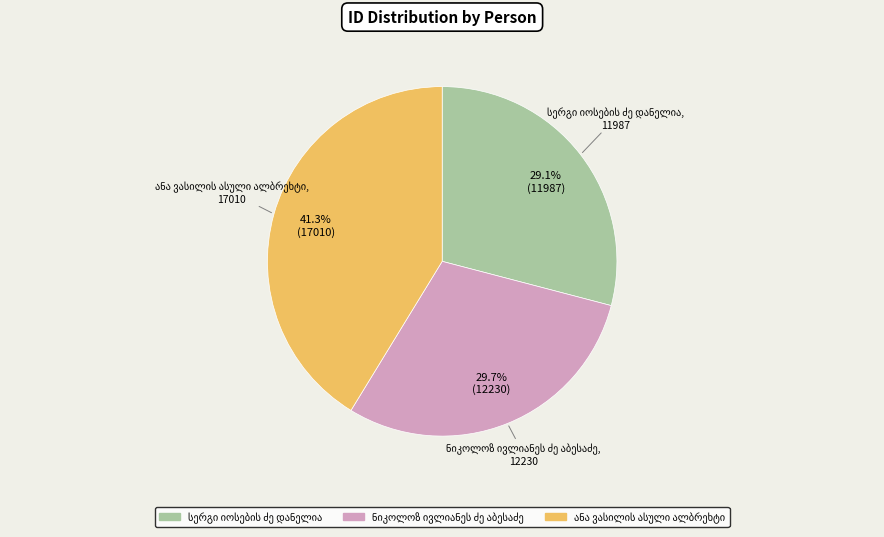

Is there a majority slice in this chart?

No